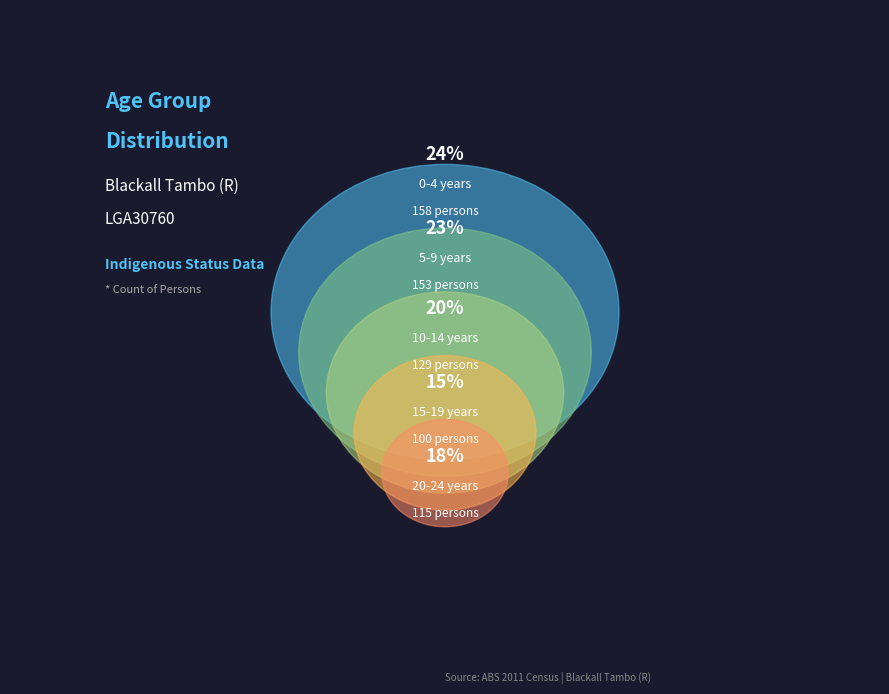

Is there a majority slice in this chart?

No